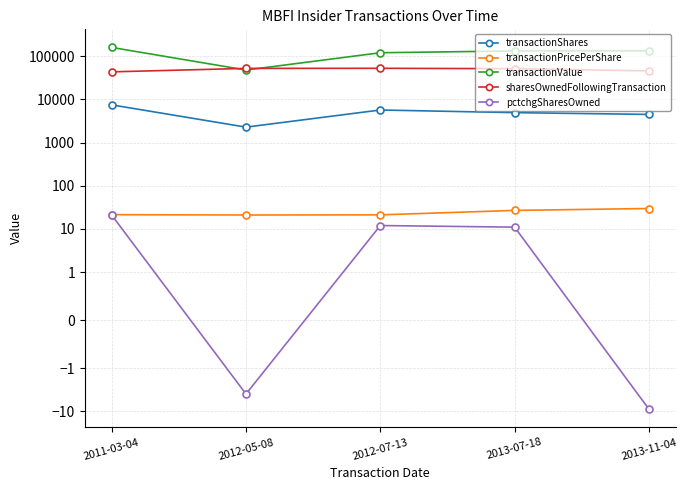

How many data points in transactionShares are less than 4950?

2